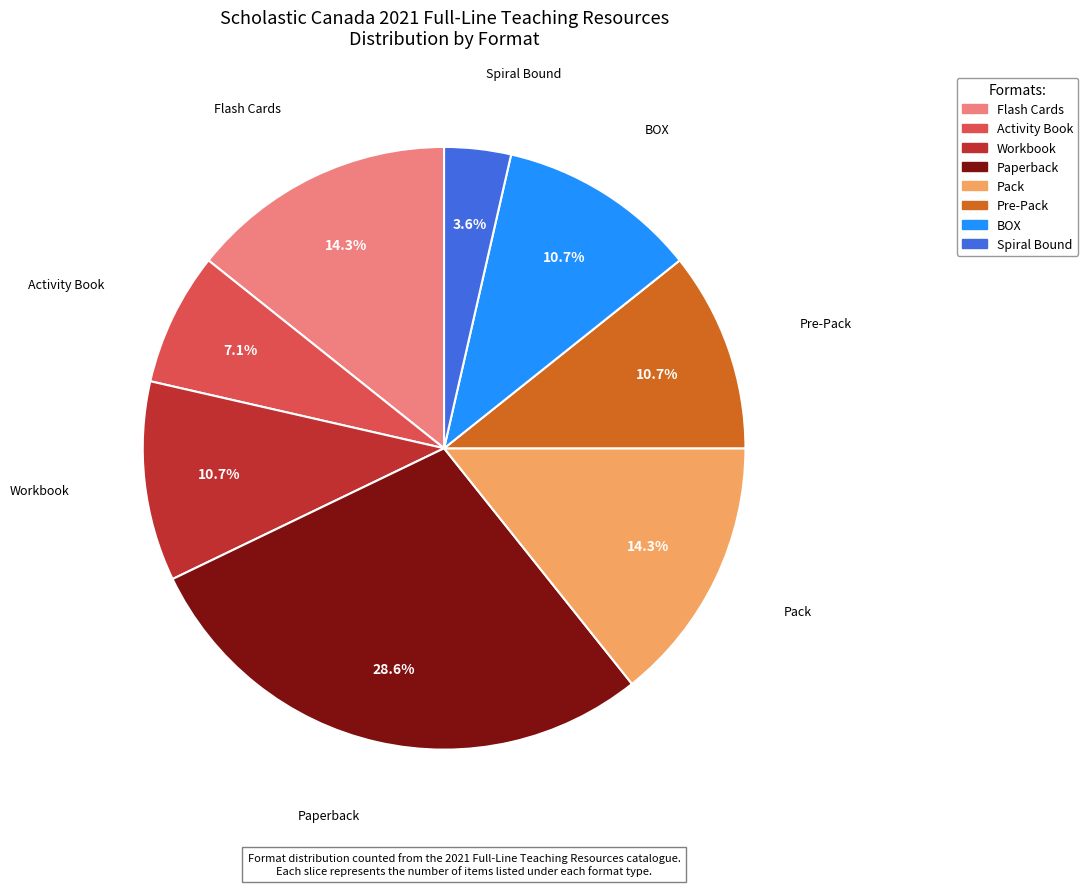

What is the ratio of the value at Activity Book to the value at Spiral Bound?

2.0